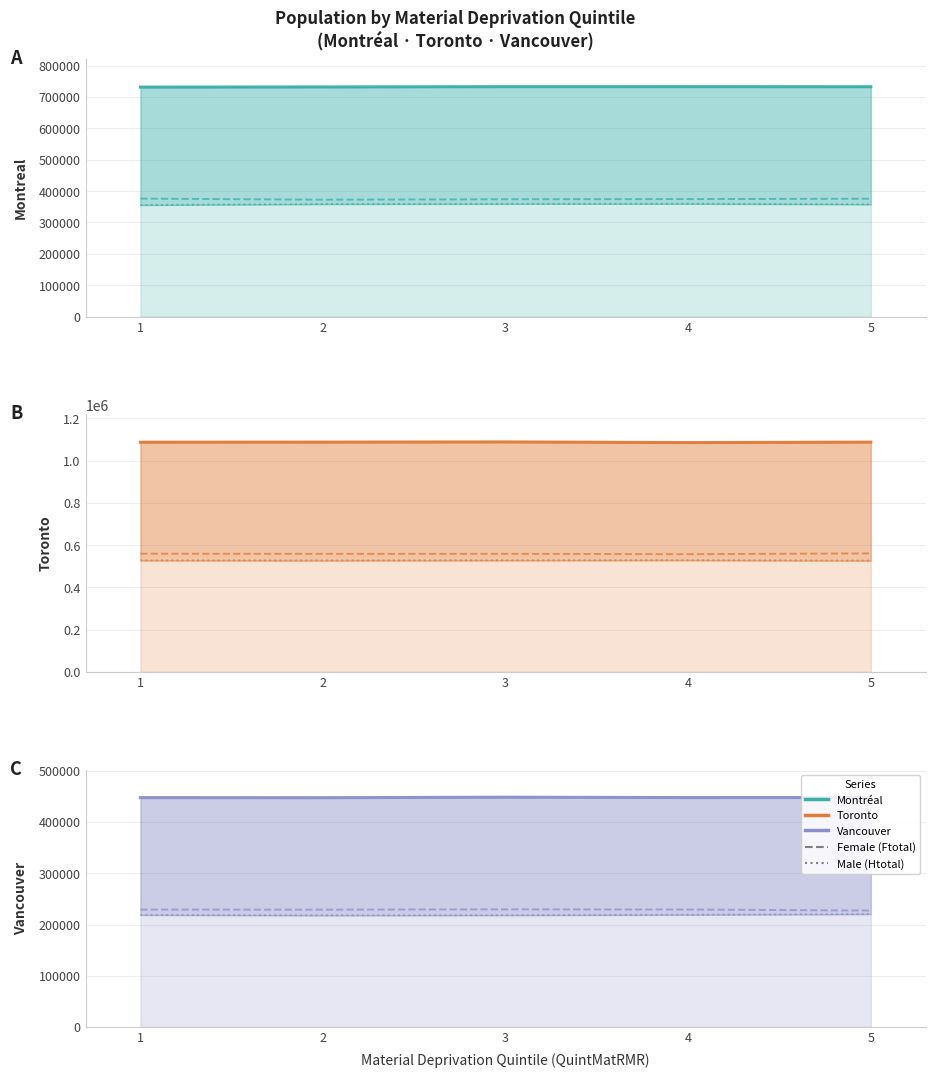

What is the minimum value shown in the chart?

217990